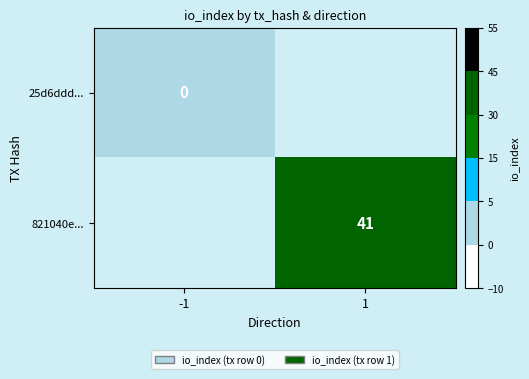

At which label does 821040e... reach its minimum?

-1